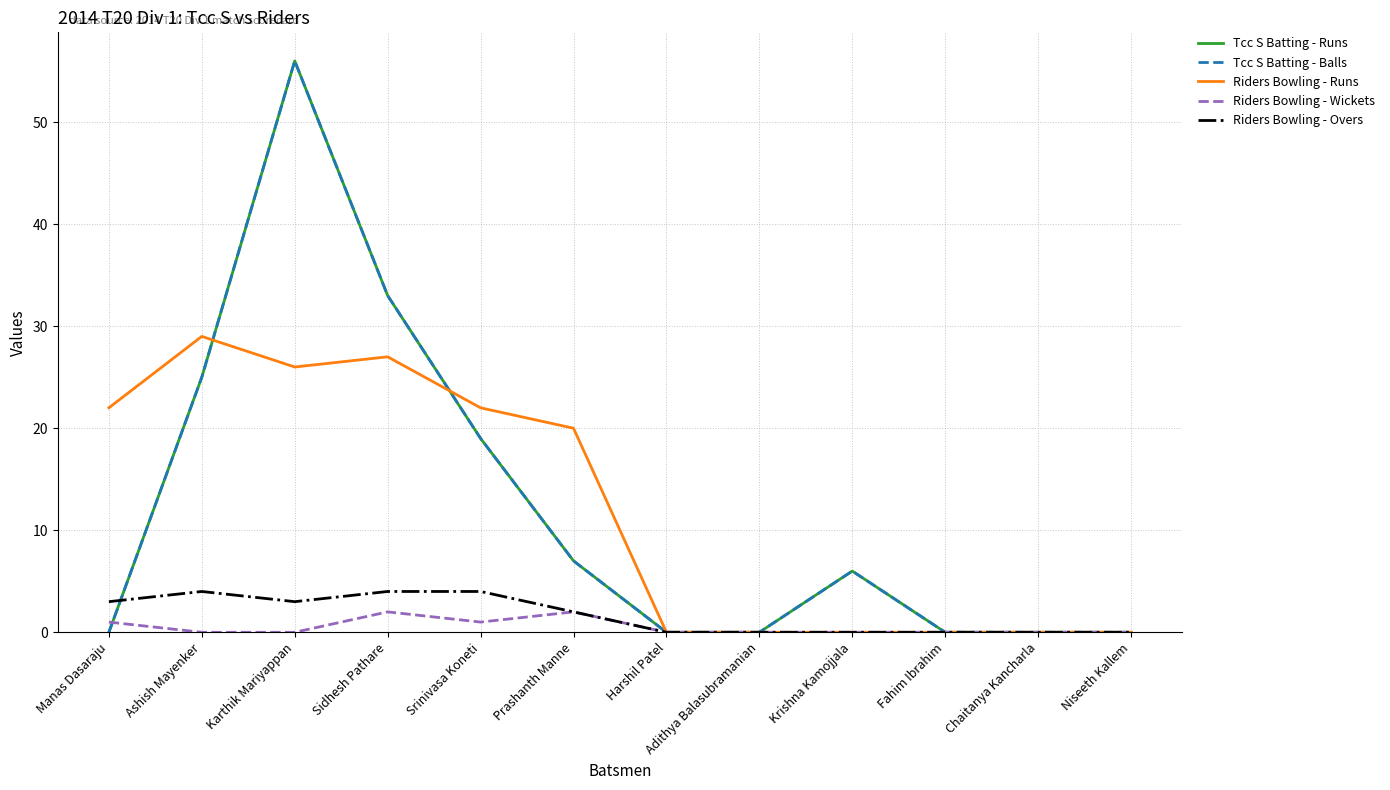

At which category is the sum across all series the highest?

Karthik Mariyappan